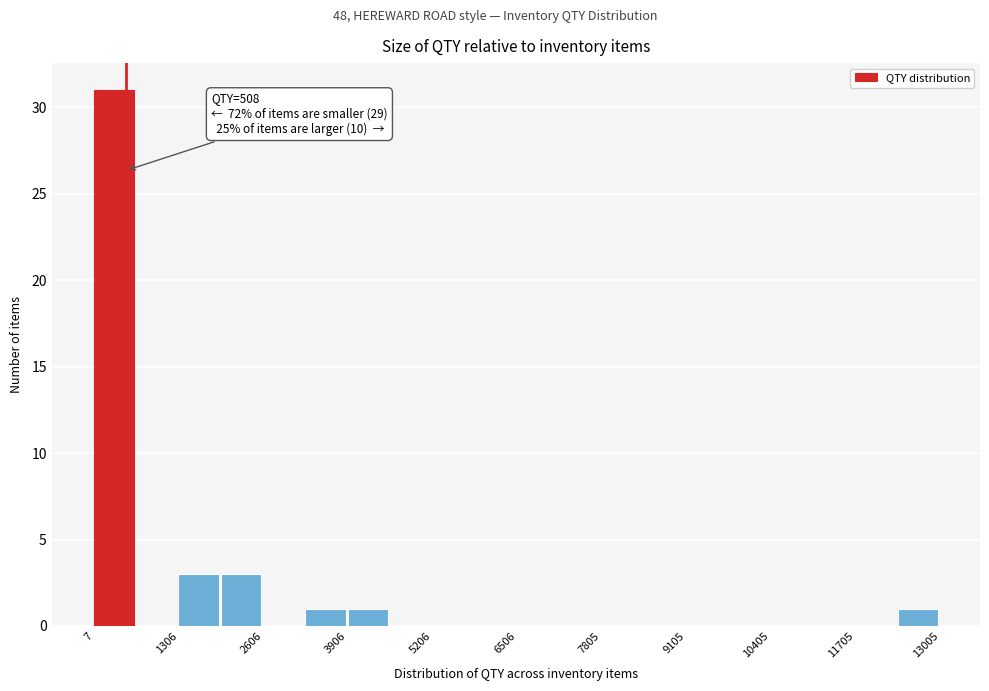

Read against the x-axis, roughly where is the centre of the tallest bar?

400